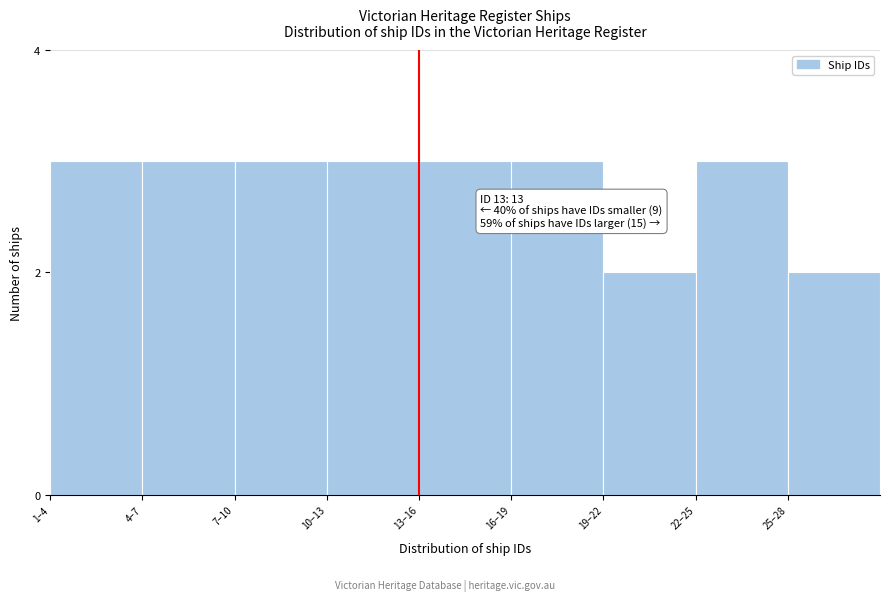

Reading right to left, list all the values displayed in this chart.

2	3	2	3	3	3	3	3	3